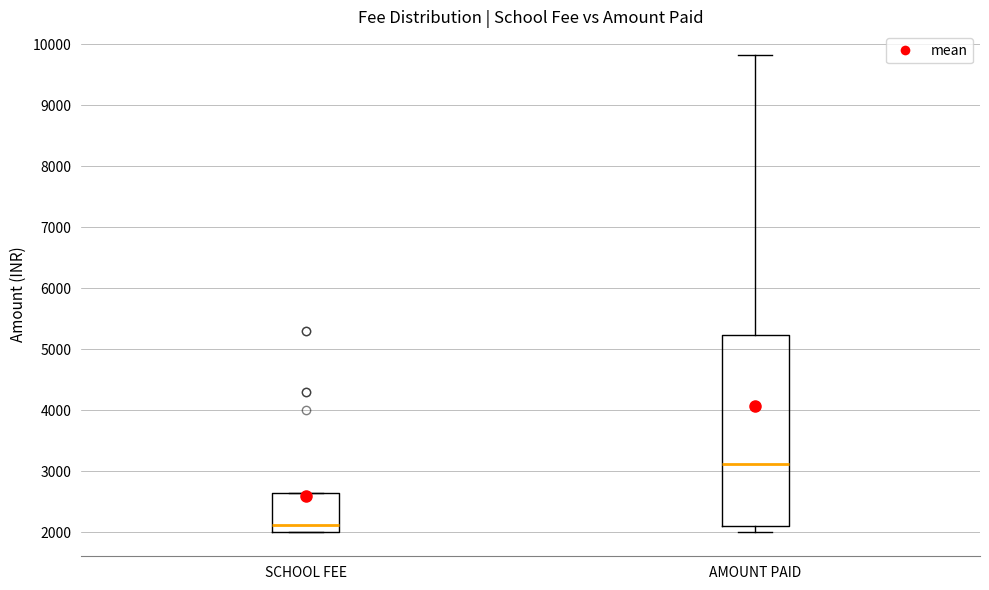

Comparing the boxes themselves (not the whiskers), which one is the tallest?

AMOUNT PAID